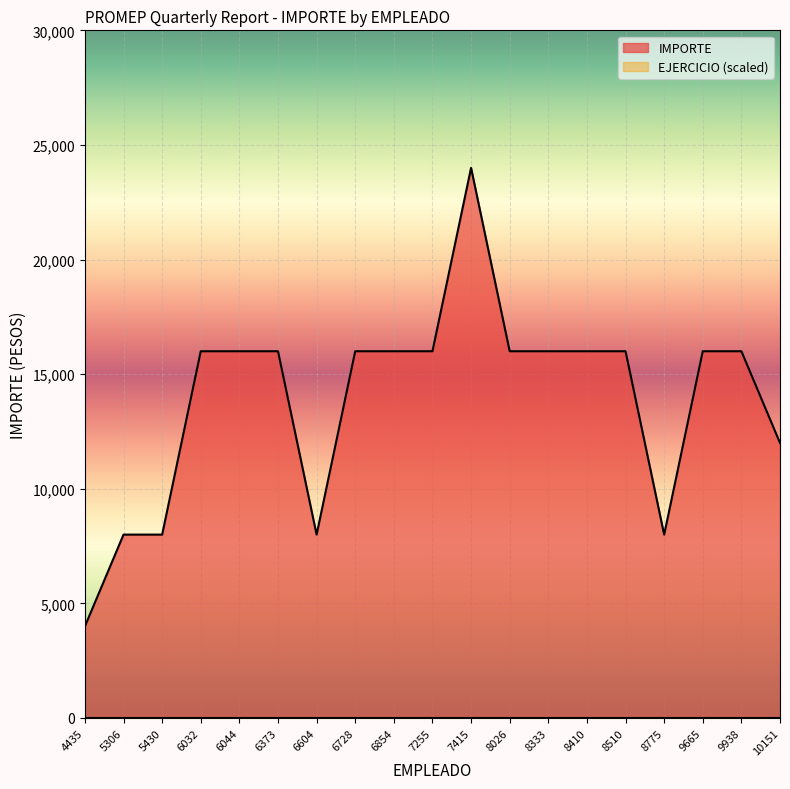

Reading left to right, transcribe all the data shown in this chart.

4435=4000	5306=8000	5430=8000	6032=16000	6044=16000	6373=16000	6604=8000	6728=16000	6854=16000	7255=16000	7415=24000	8026=16000	8333=16000	8410=16000	8510=16000	8775=8000	9665=16000	9938=16000	10151=12000